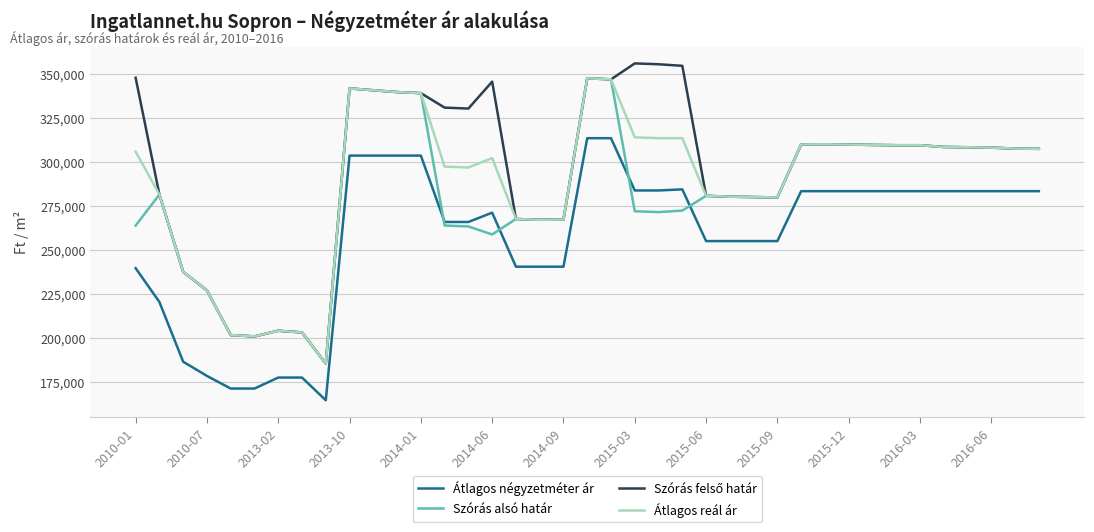

What is the average value of the Szórás alsó határ series?

281788